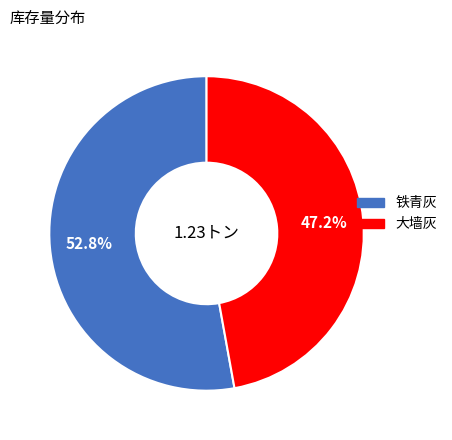

True or false: 大墙灰 accounts for 62% of the total.

False